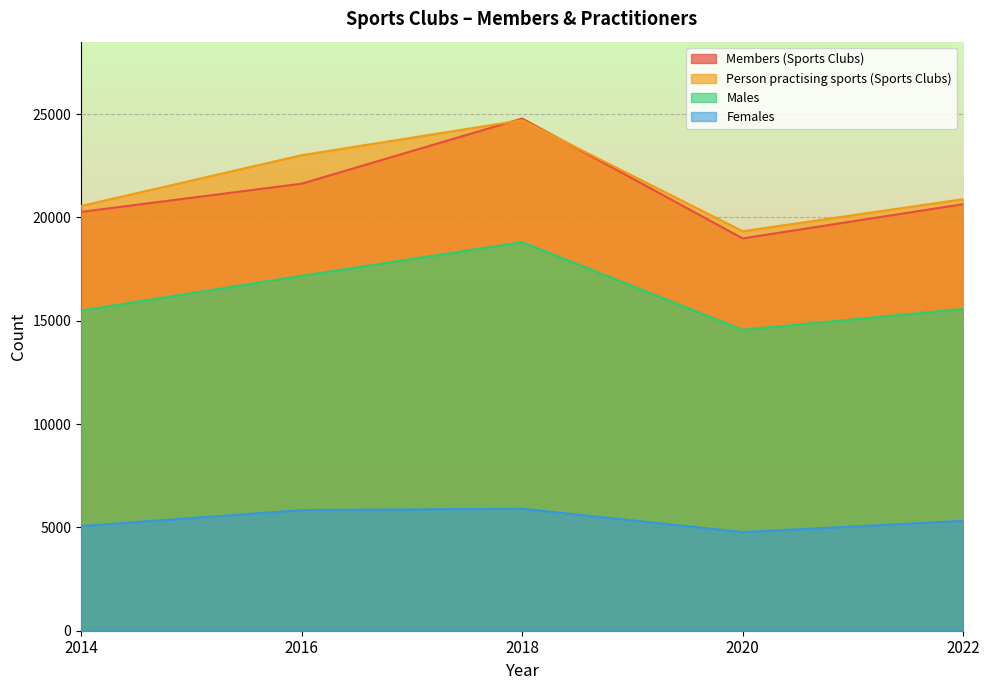

What is the value of the Females point at the 5th from the left?

5313